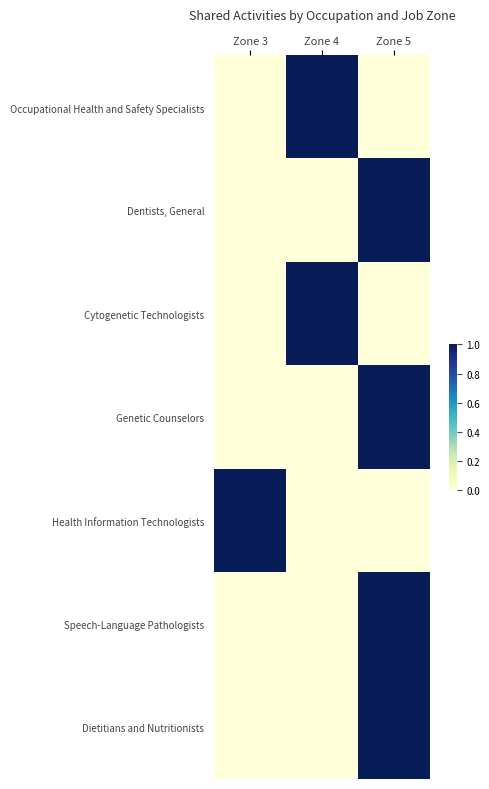

Which series has the largest total across all categories?

Occupational Health and Safety Specialists